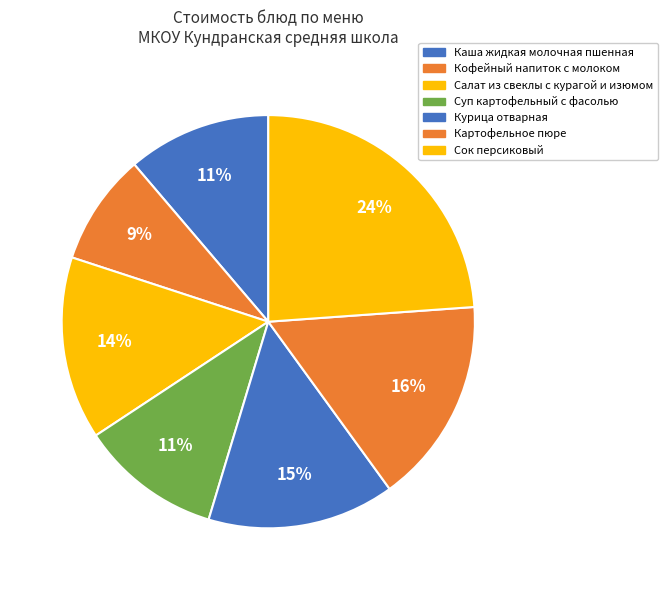

Is there any slice that represents more than half of the pie?

No